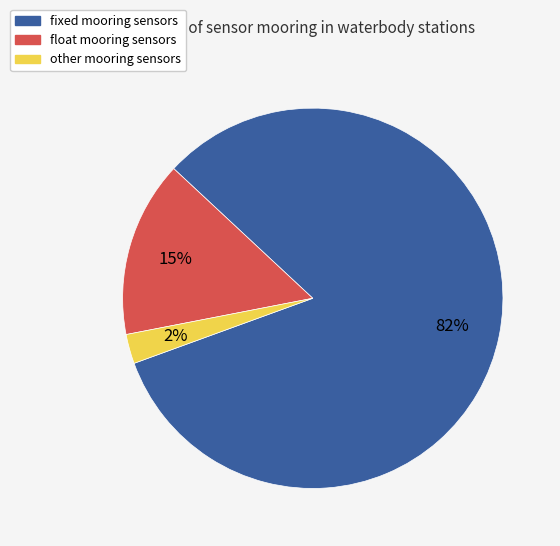

Is it true that float mooring sensors is 1% of the pie?

False